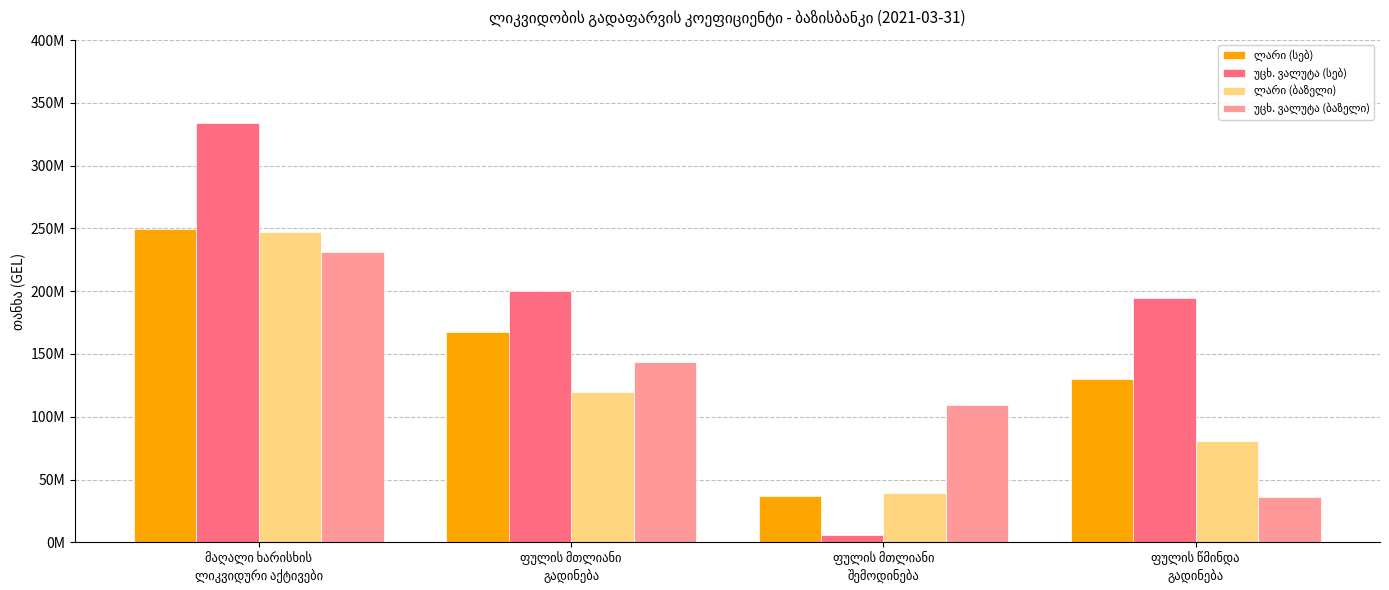

Where does the ლარი (სებ) series first go above 167332113?

მაღალი ხარისხის
ლიკვიდური აქტივები